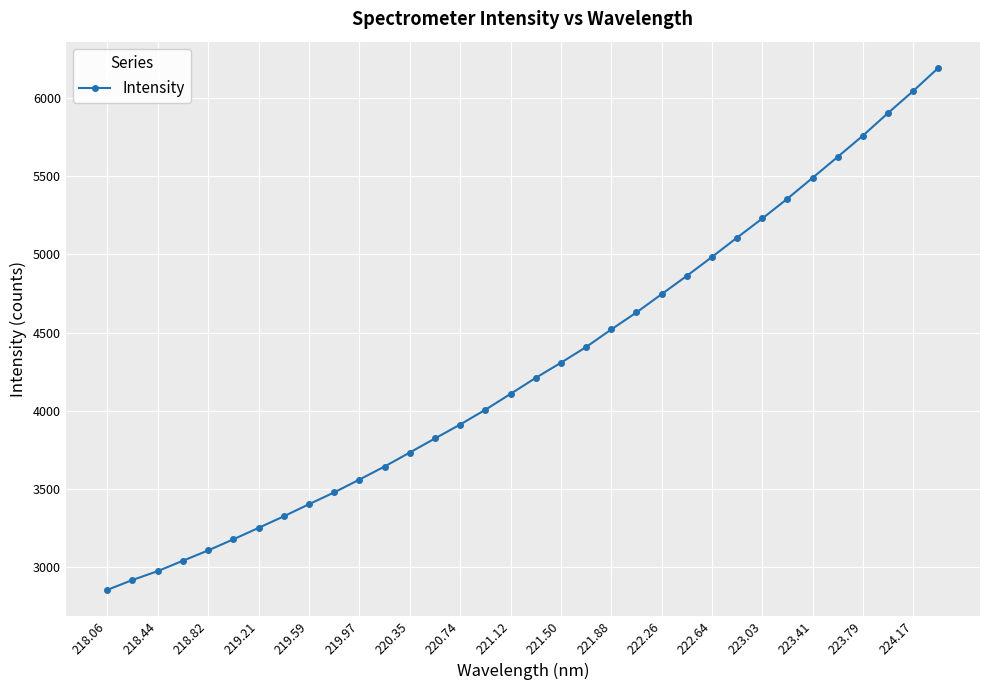

What is the greatest value displayed?

6195.2